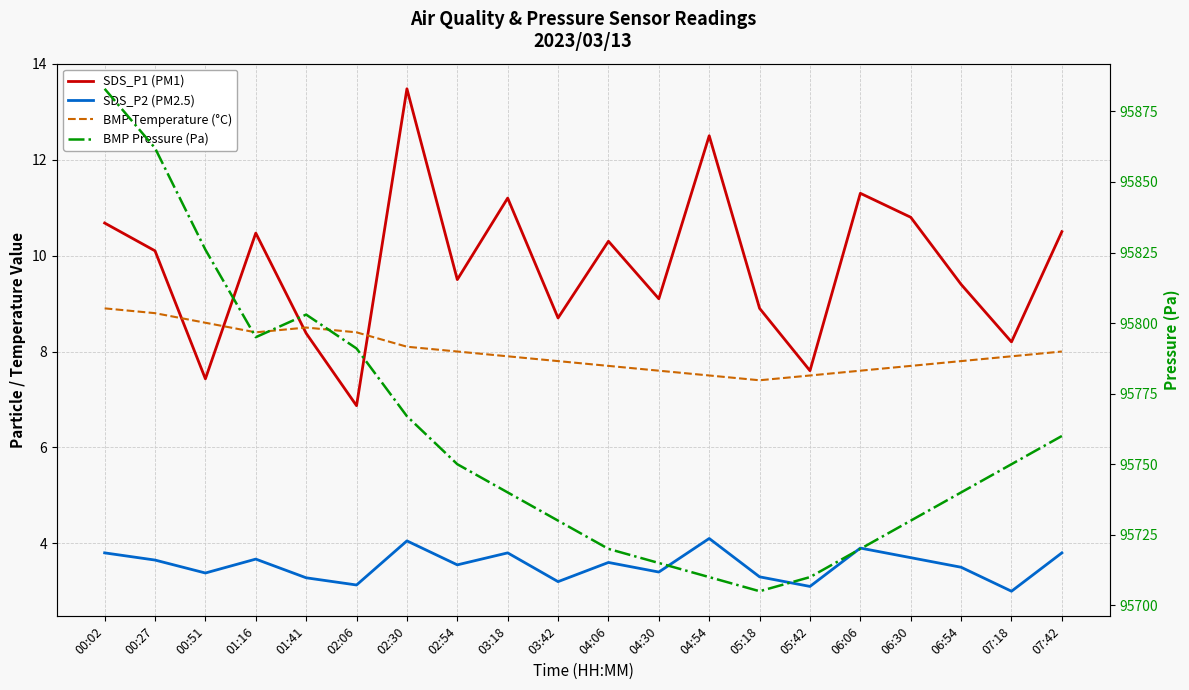

Is the value of BMP Temperature (°C) at 01:41 greater than the value of BMP Pressure (Pa) at 06:54?

No